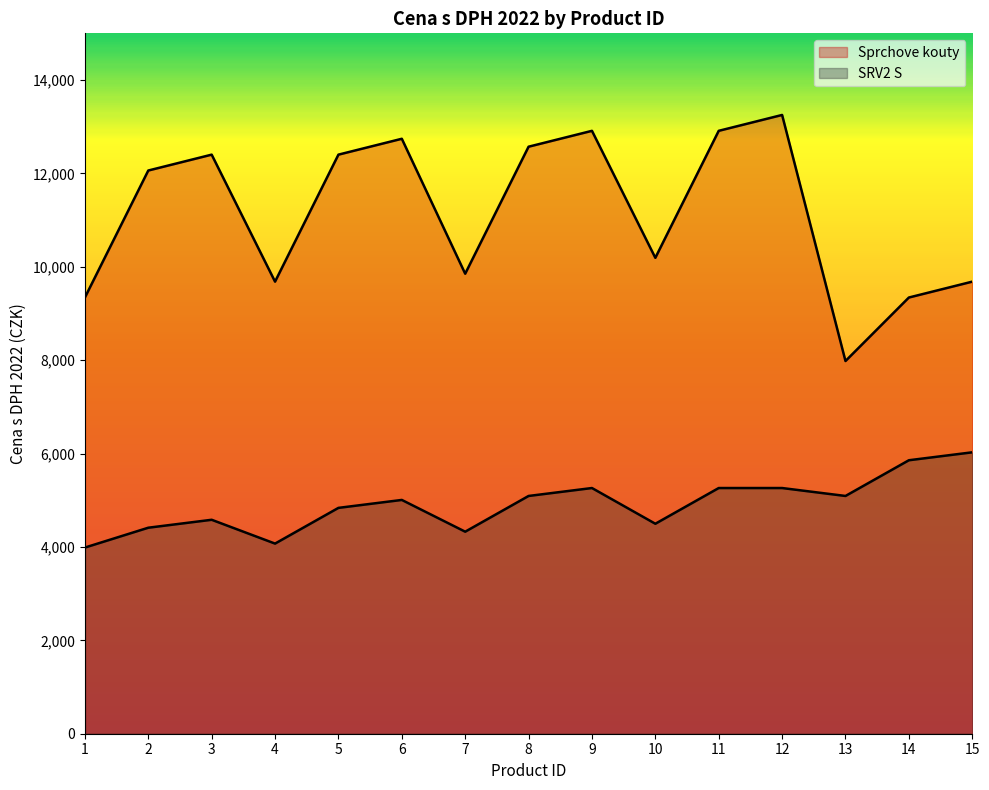

Which label corresponds to the smallest value in the chart?

1